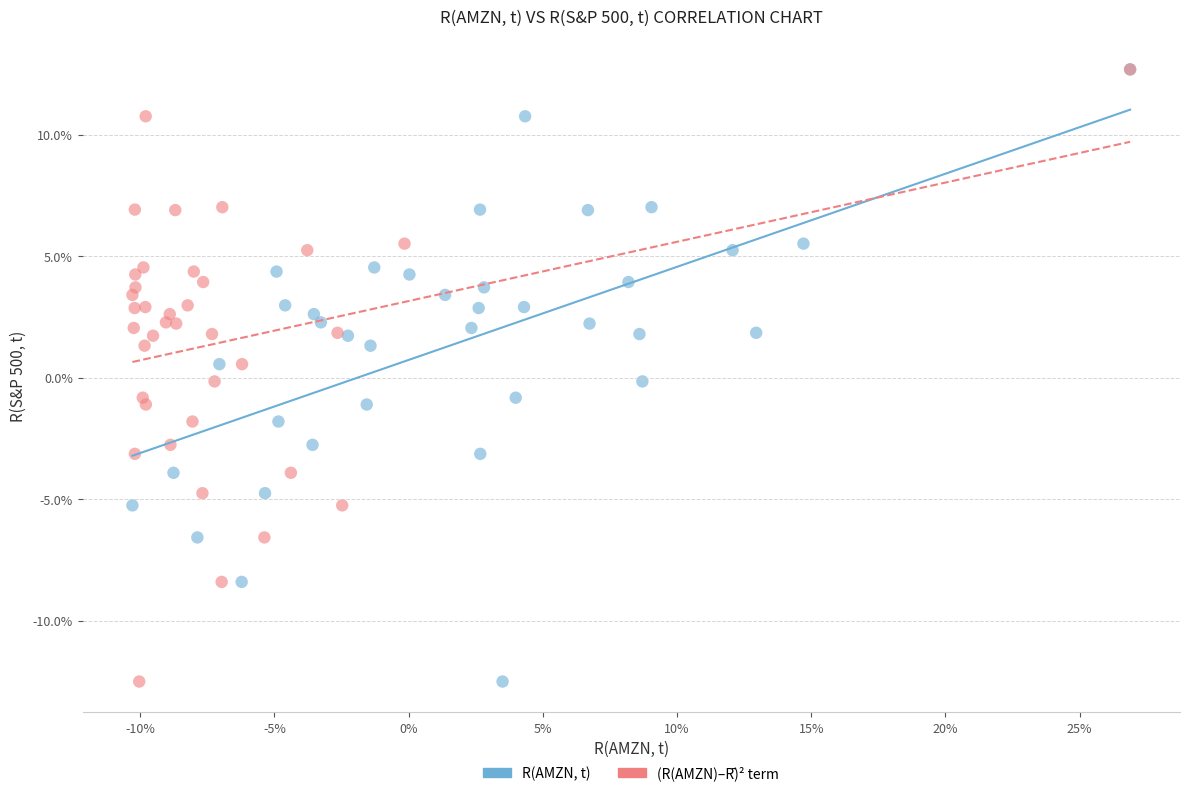

What are all the series names shown in the legend?

R(AMZN, t), (R(AMZN)–R̄)² term